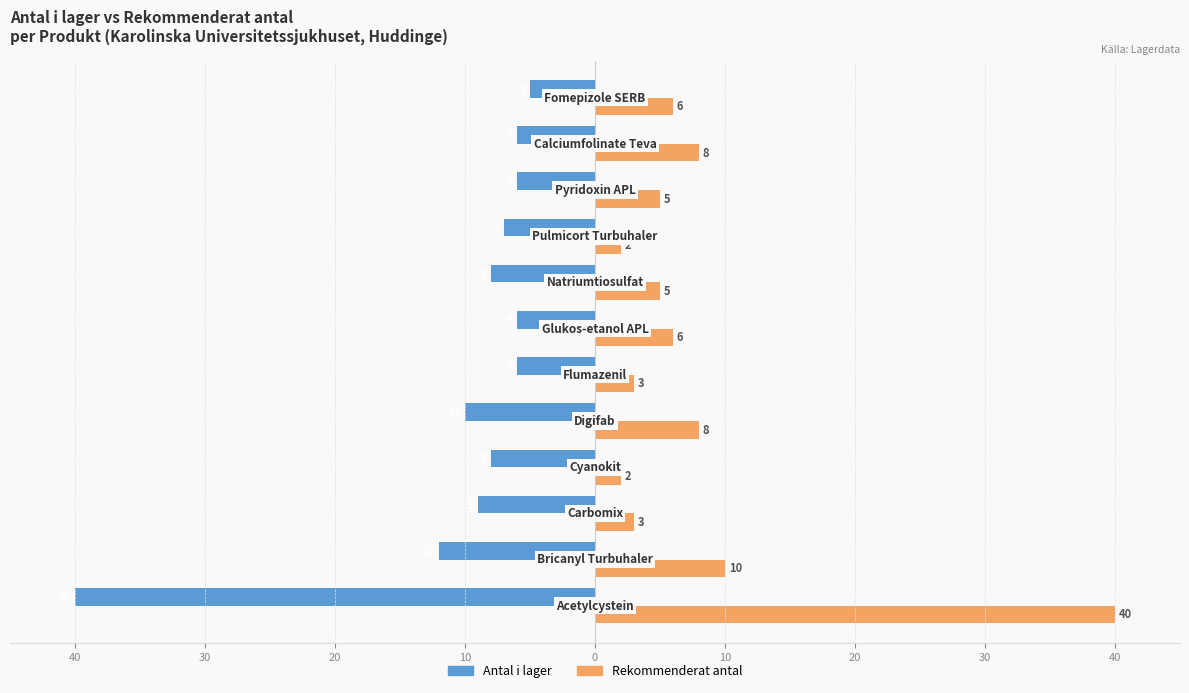

What are all the series names shown in the legend?

Antal i lager, Rekommenderat antal